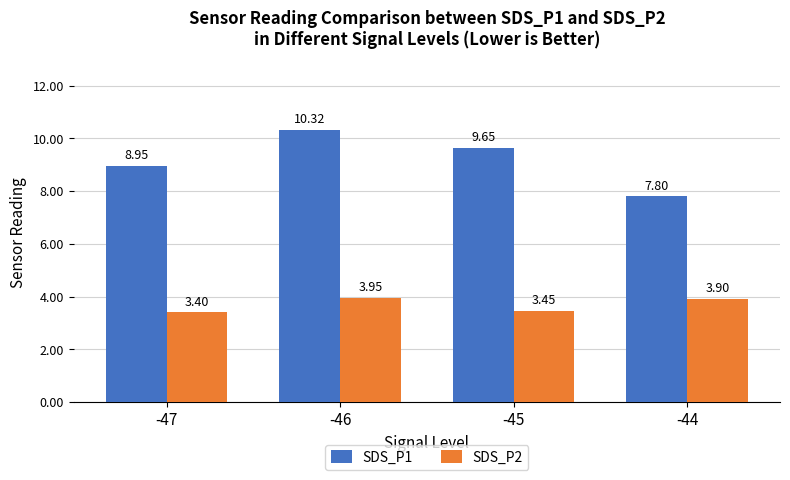

The value of SDS_P1 at -46 is 10.3. True or false?

True